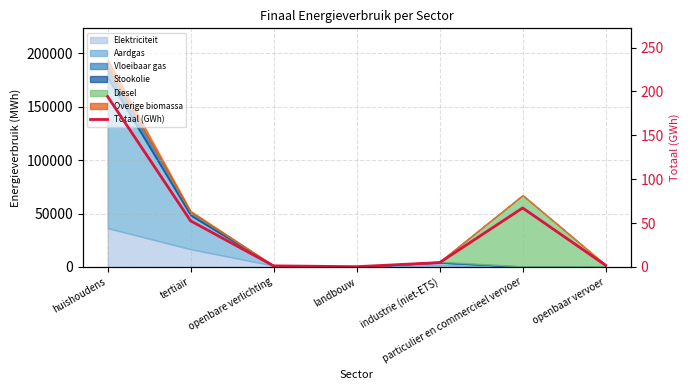

How many interior local peaks (higher than both neighbors) does the data have?

1